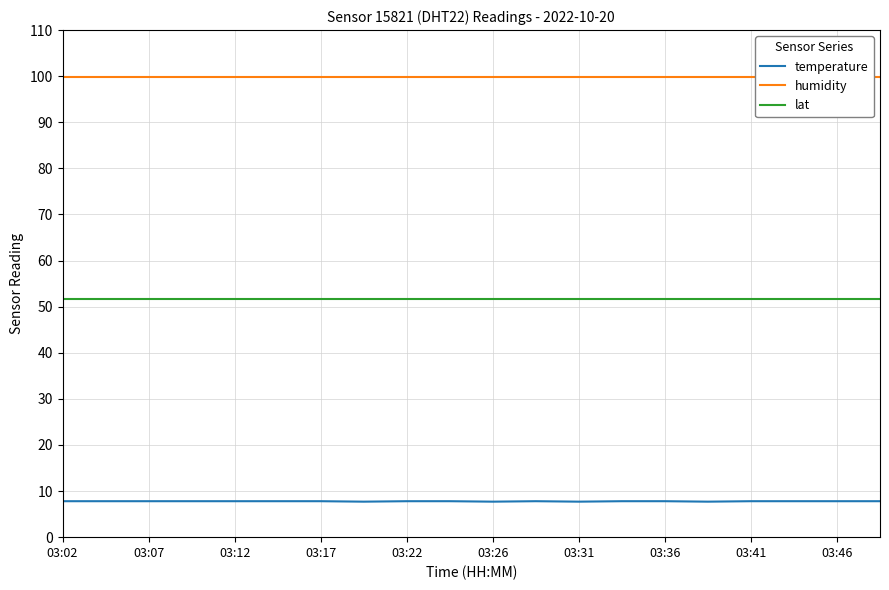

True or false: lat and temperature intersect in this chart.

False